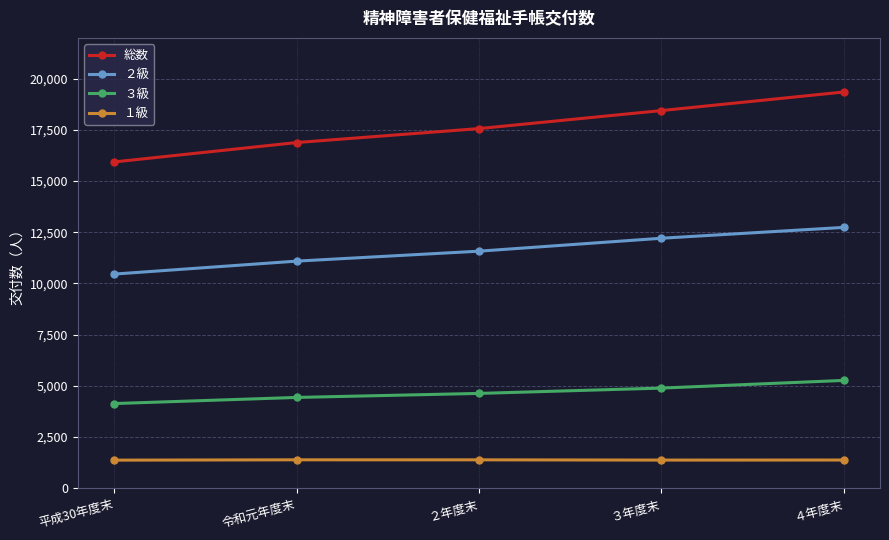

What is the maximum value for 総数?

19354